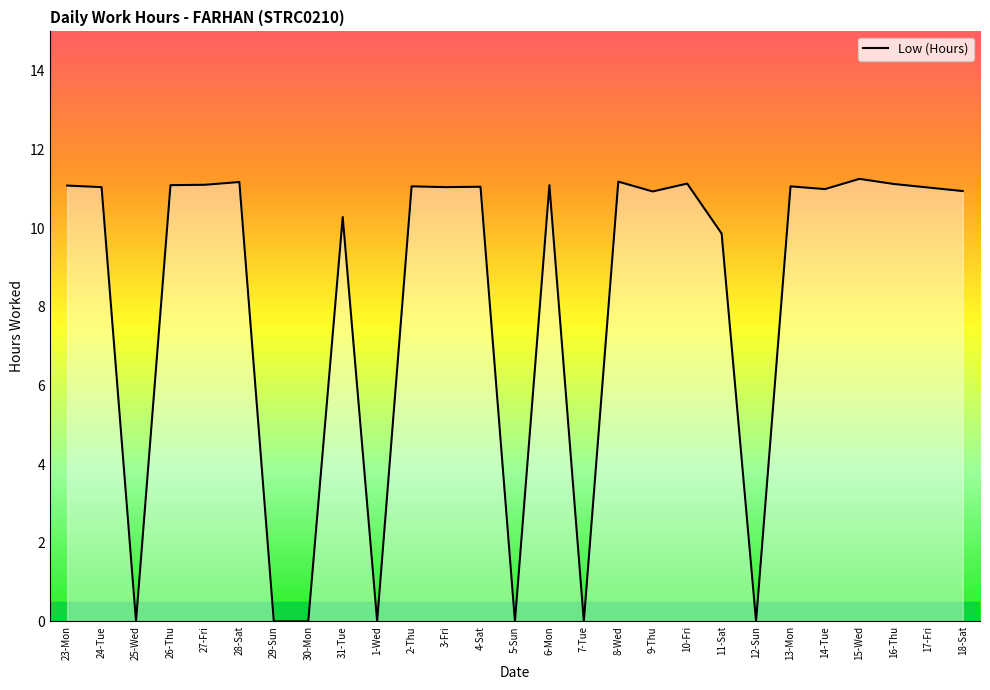

How many categories are shown in the chart?

27